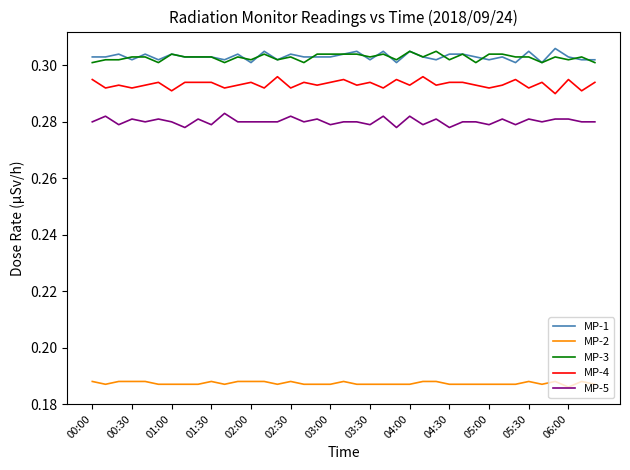

True or false: MP-4 and MP-5 cross at least once.

False